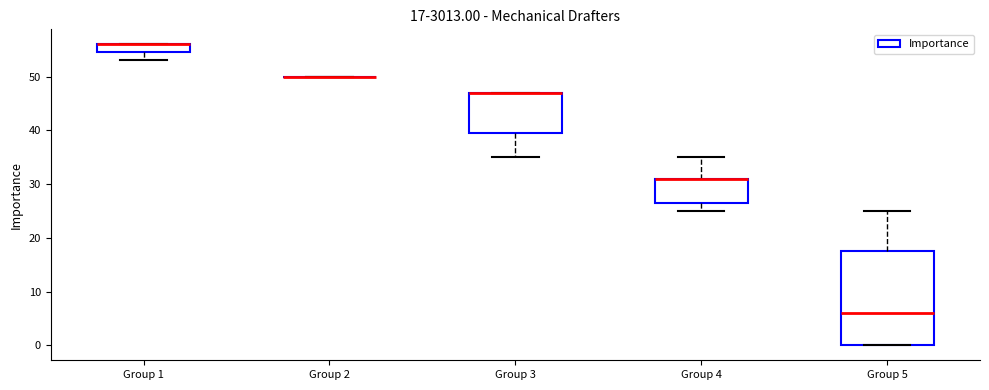

Which box is the tallest, from its lower edge to its upper edge?

Group 5